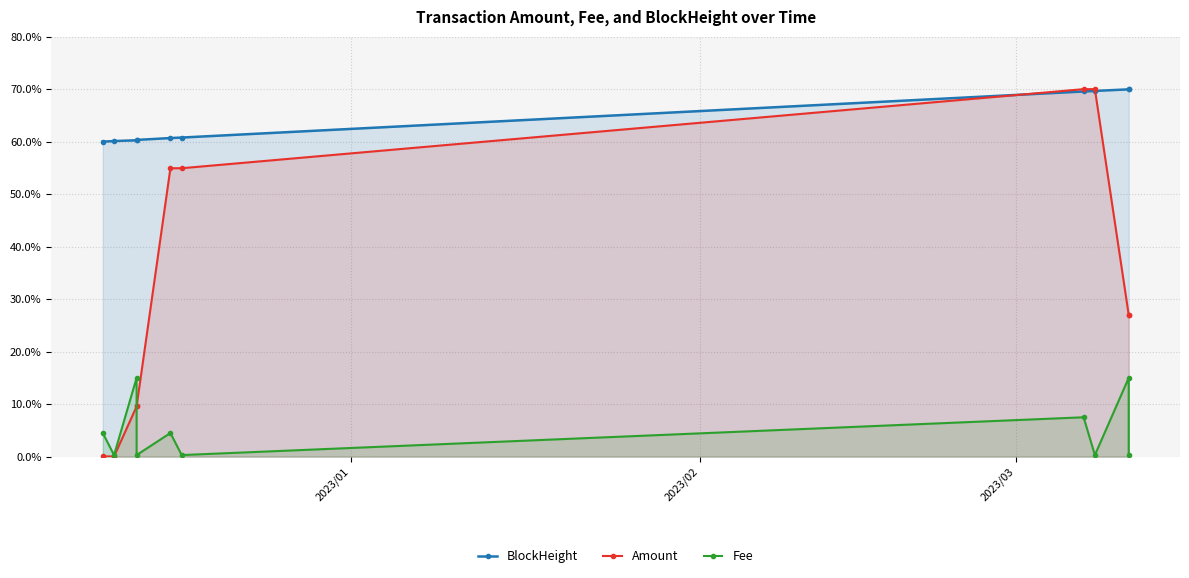

Does the chart display data point markers on the line(s)?

Yes